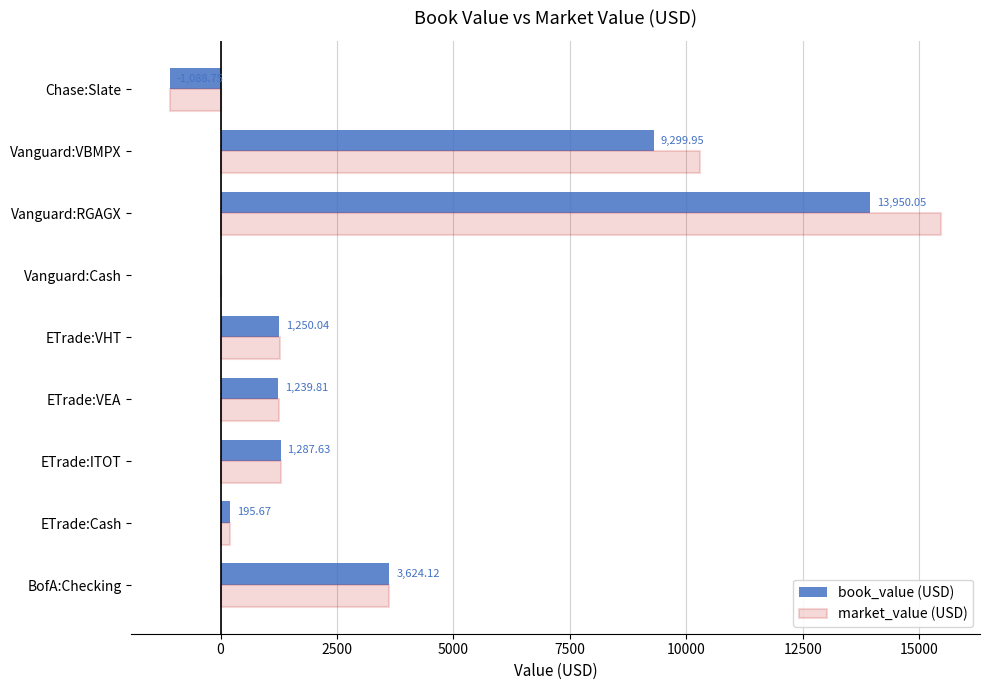

What is the average value of the book_value (USD) series?

3306.5